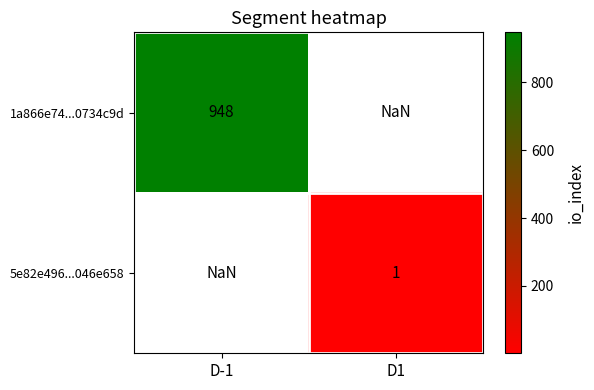

True or false: 5e82e496...046e658 has a value of 1.0 at D1.

True